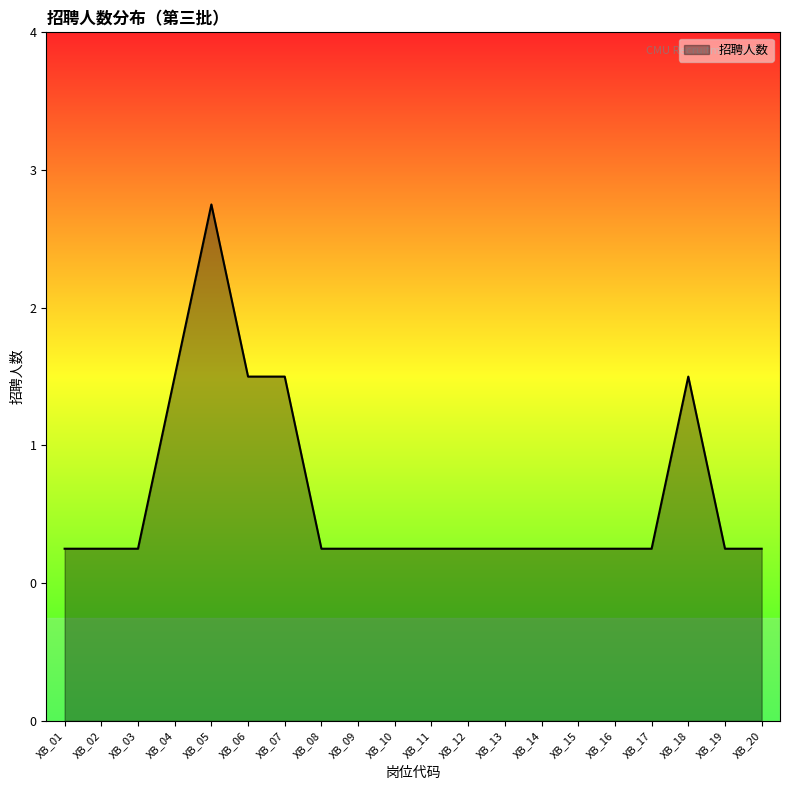

Is this an area chart (filled region under the line)?

Yes